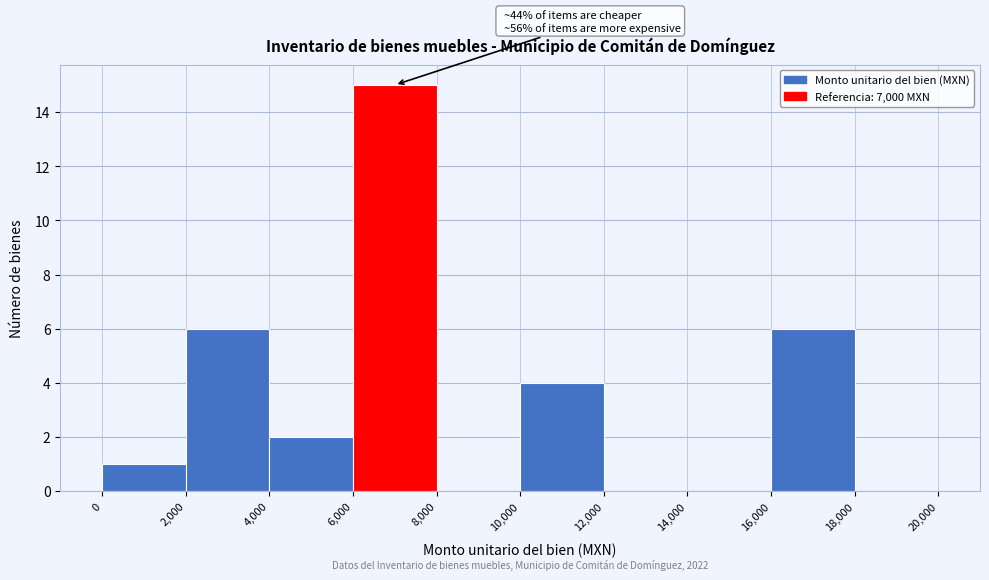

Which range on the x-axis has the tallest bar?

6,000 to 8,000